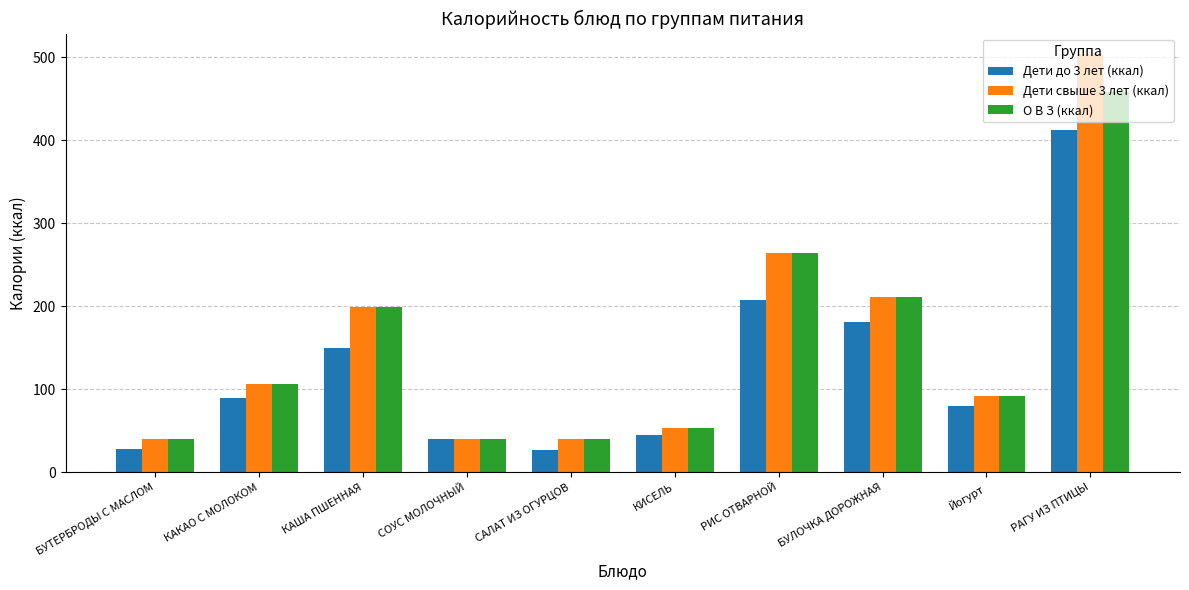

Is it true that Дети до 3 лет (ккал) equals 213.0 at КАША ПШЕННАЯ?

False